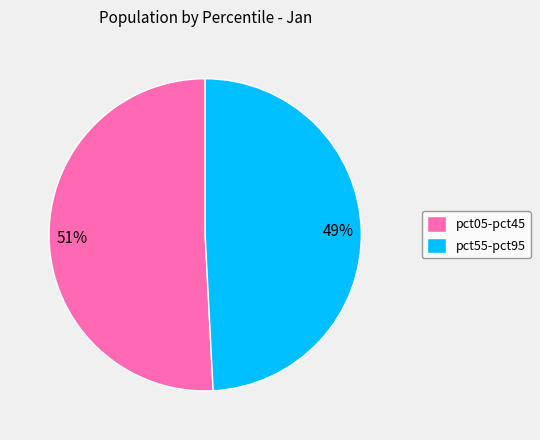

Which slice represents more than half of the pie?

pct05-pct45